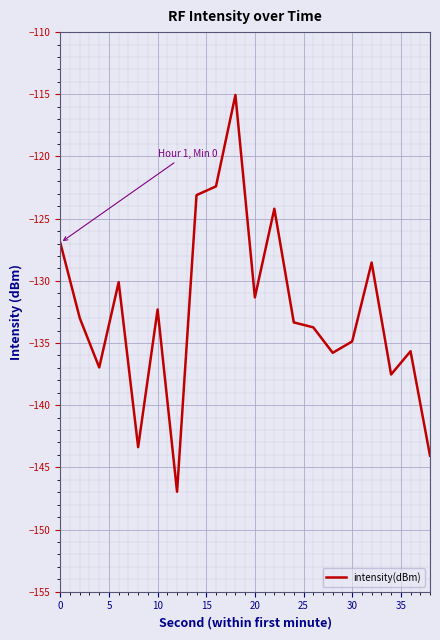

What is the average value?

-132.5